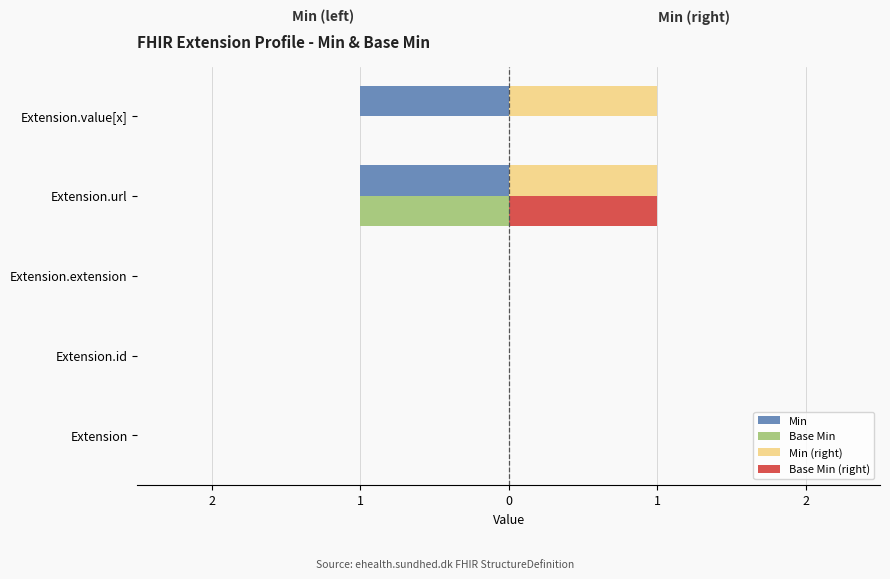

How many series are shown in this chart?

4